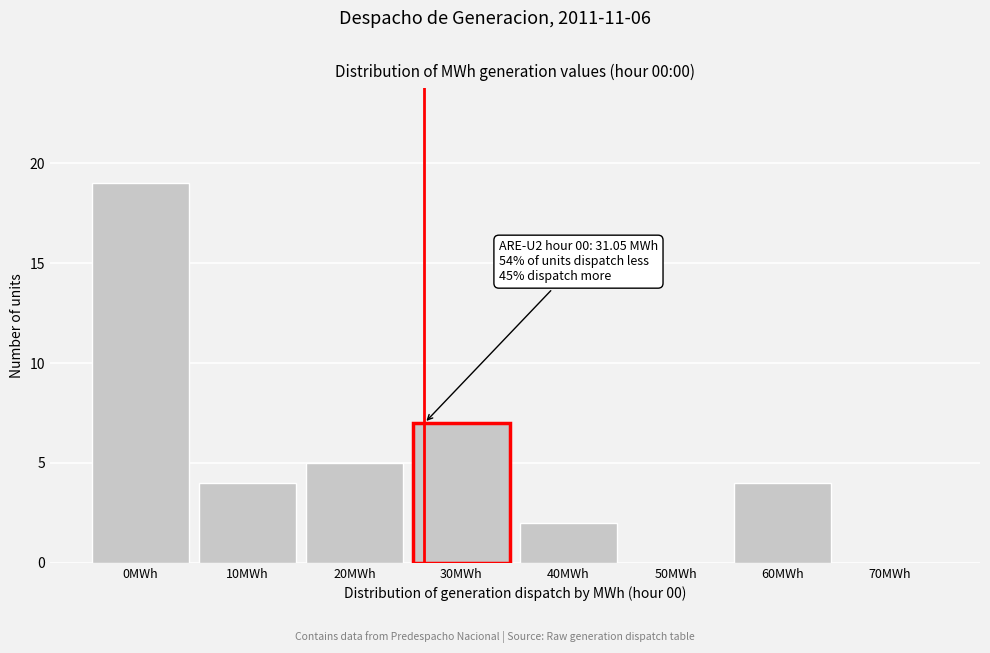

Reading left to right, what are all the values shown in this chart?

0MWh=19	10MWh=4	20MWh=5	30MWh=7	40MWh=2	50MWh=0	60MWh=4	70MWh=0